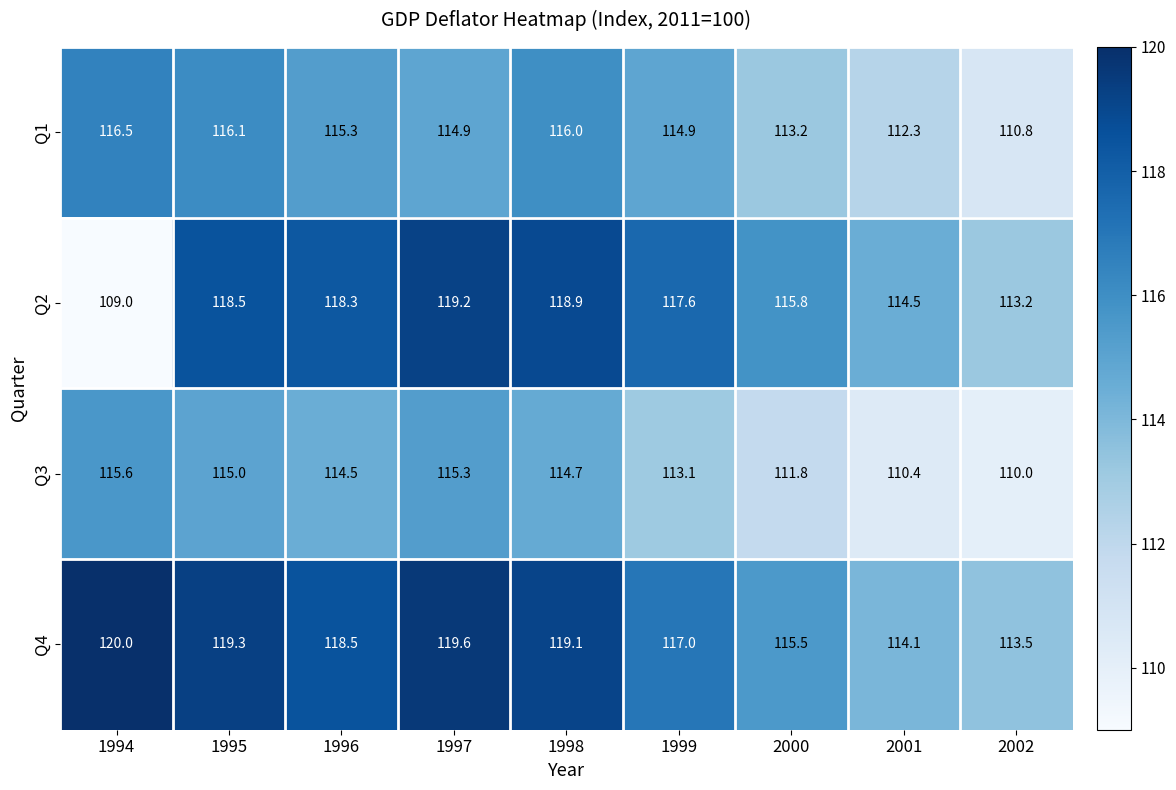

Which series has the largest range (max minus min)?

Q2